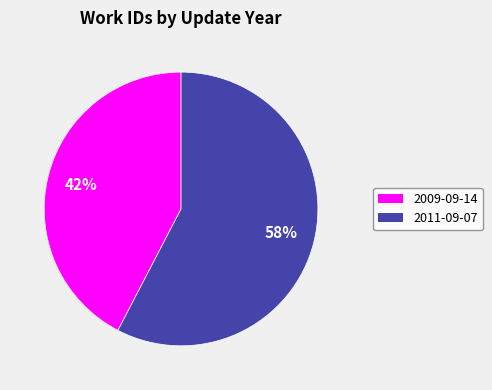

To the nearest percent, what is the combined percentage of 2011-09-07 and 2009-09-14?

100%